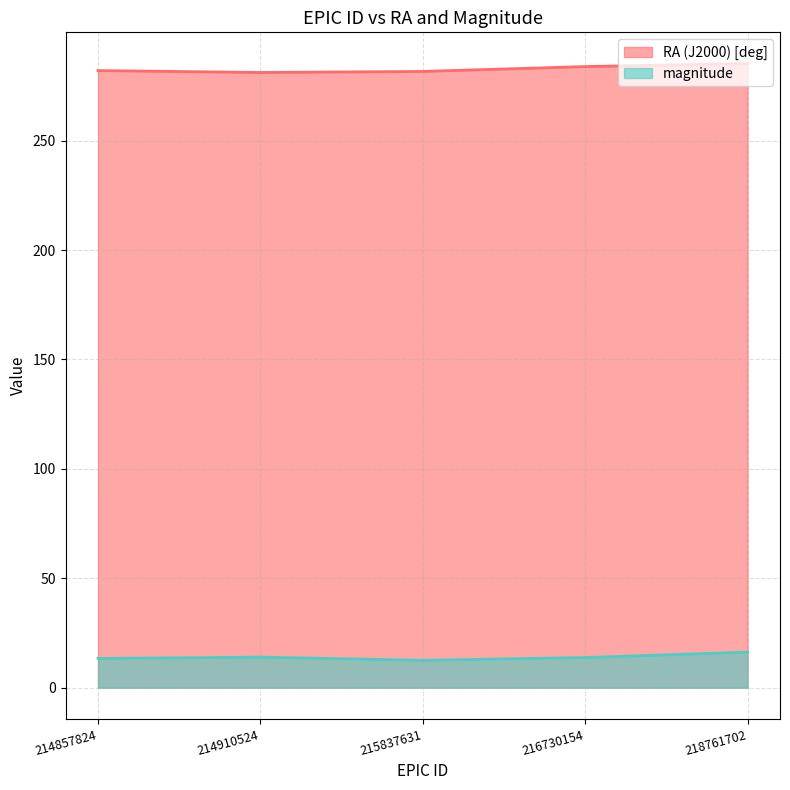

The value of RA (J2000) [deg] at 215837631 is 281.6. True or false?

True